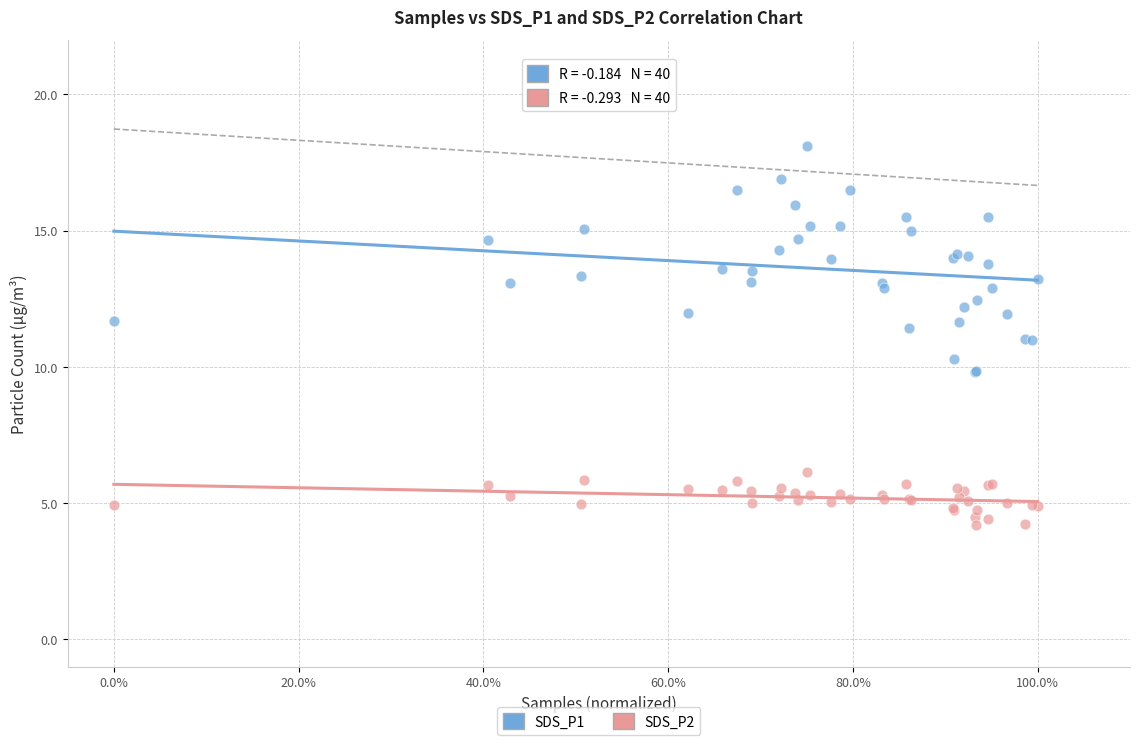

Which series has the largest Y range (max minus min)?

SDS_P1